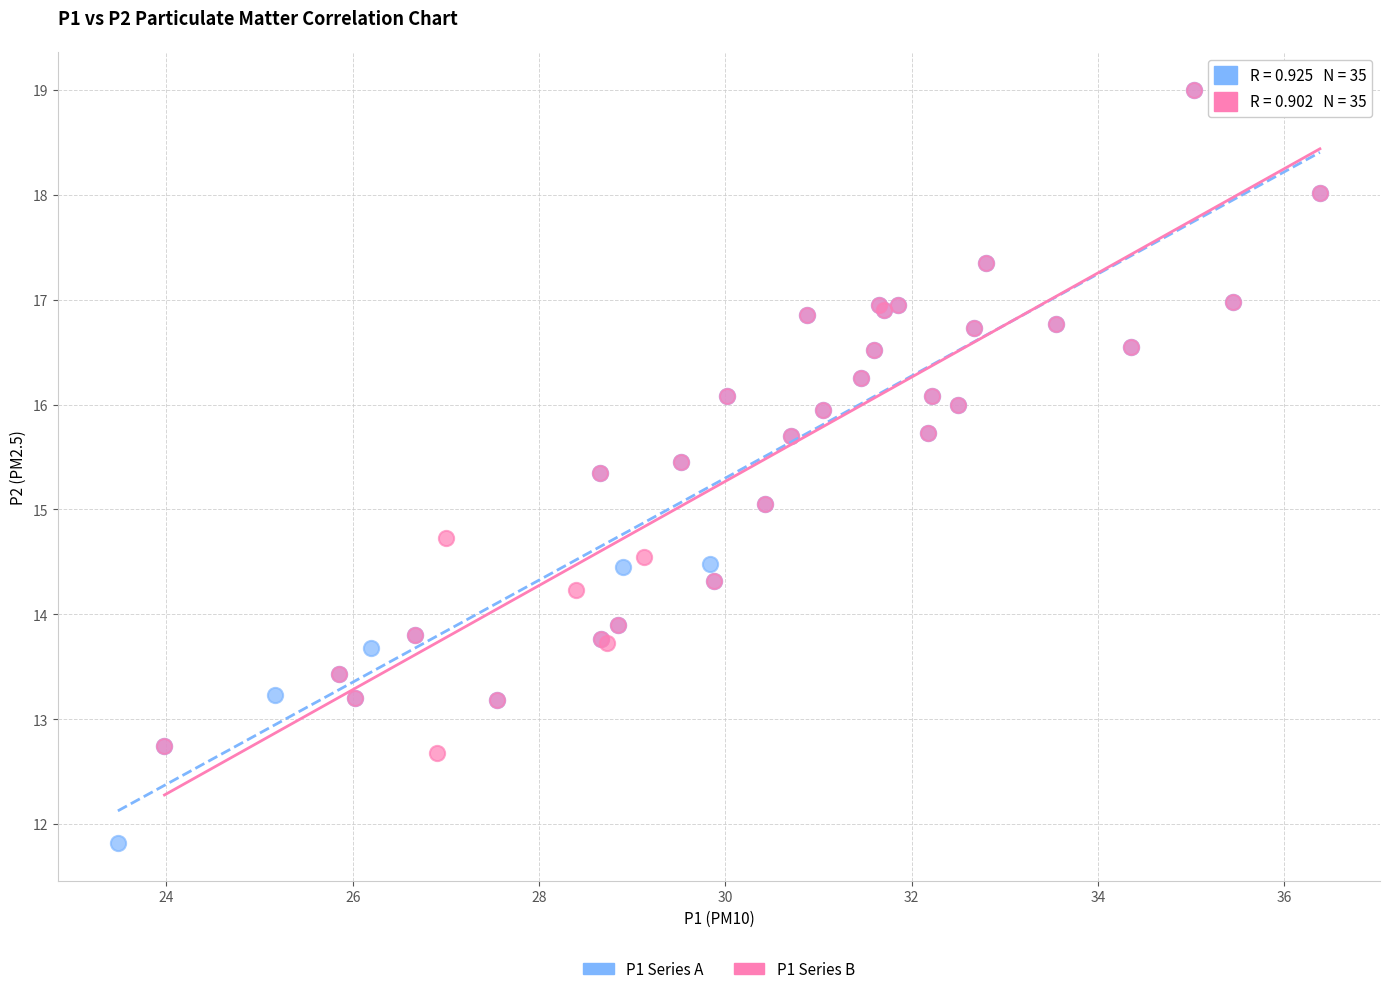

Which series contains the lowest Y value?

P1 Series A